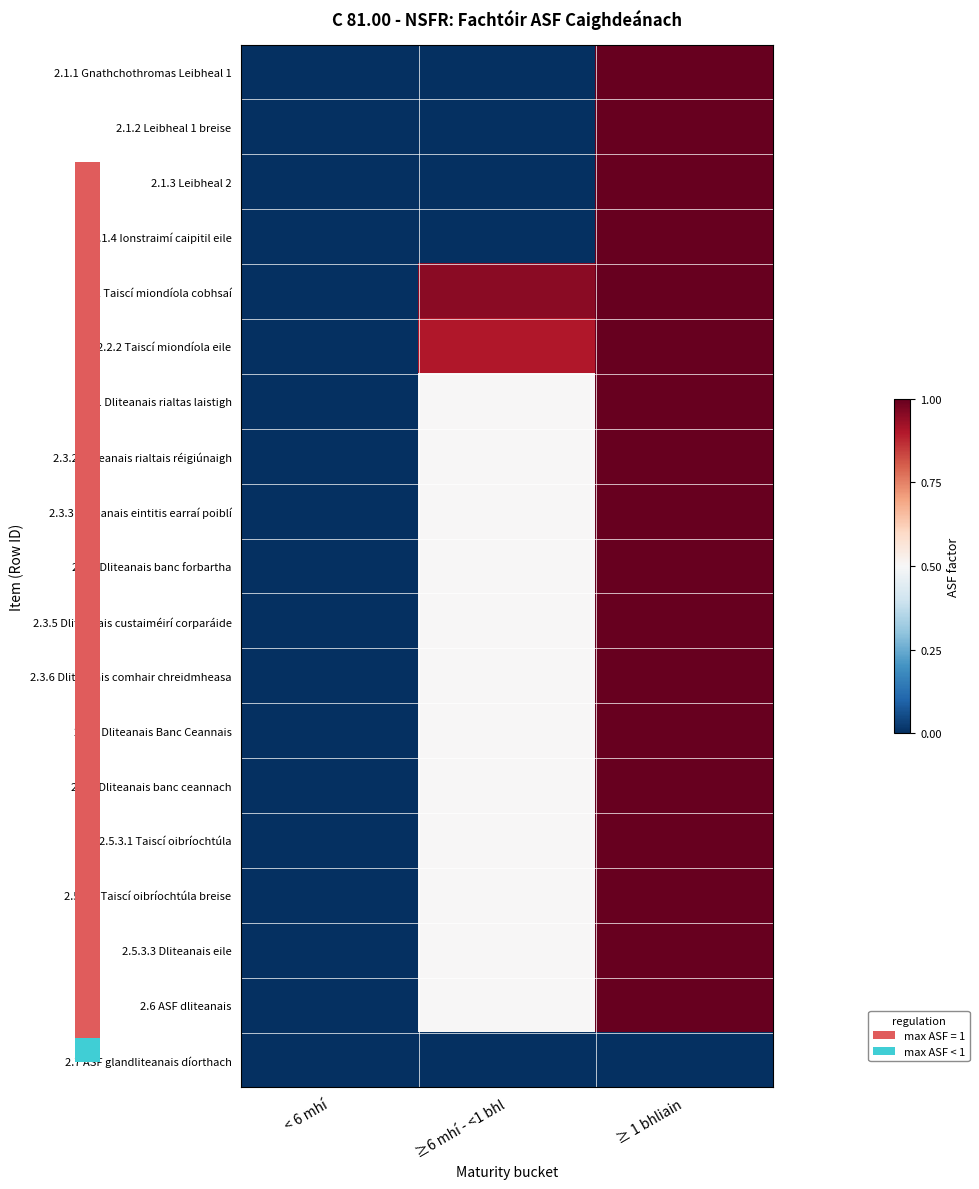

Where is 2.2.1 Taiscí miondíola cobhsaí nearest to the value 0?

< 6 mhí